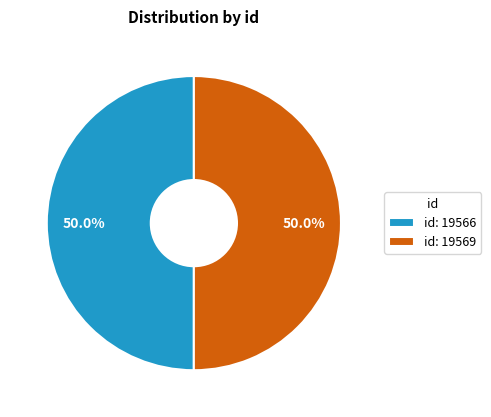

What percentage is NOT represented by id: 19566?

50.0%